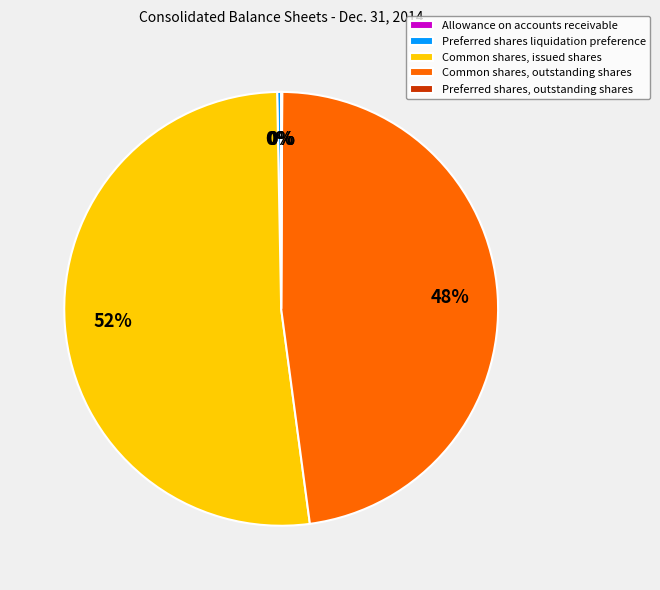

Is there a majority slice in this chart?

Yes